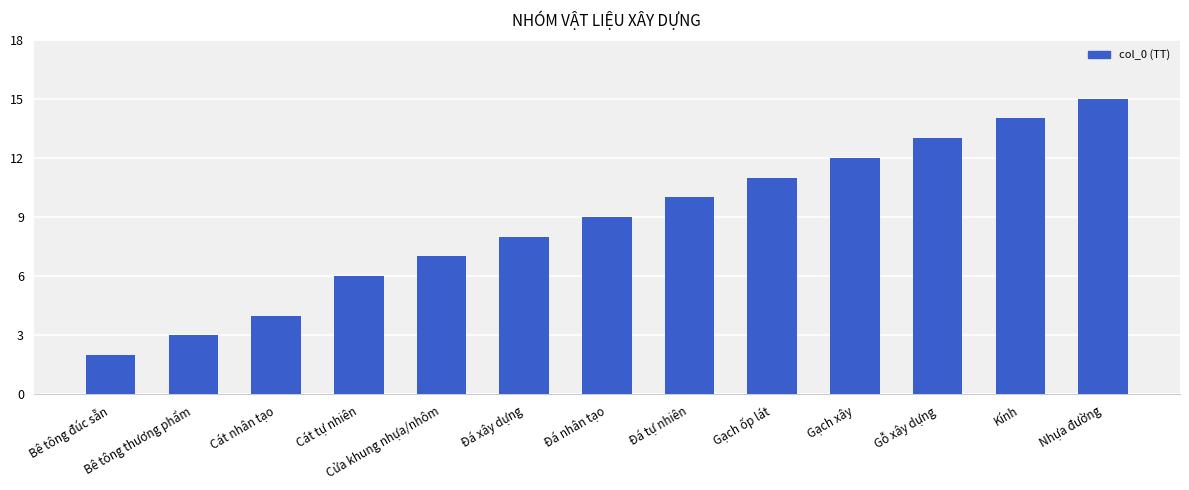

Between Cát tự nhiên and Kính, which is larger?

Kính